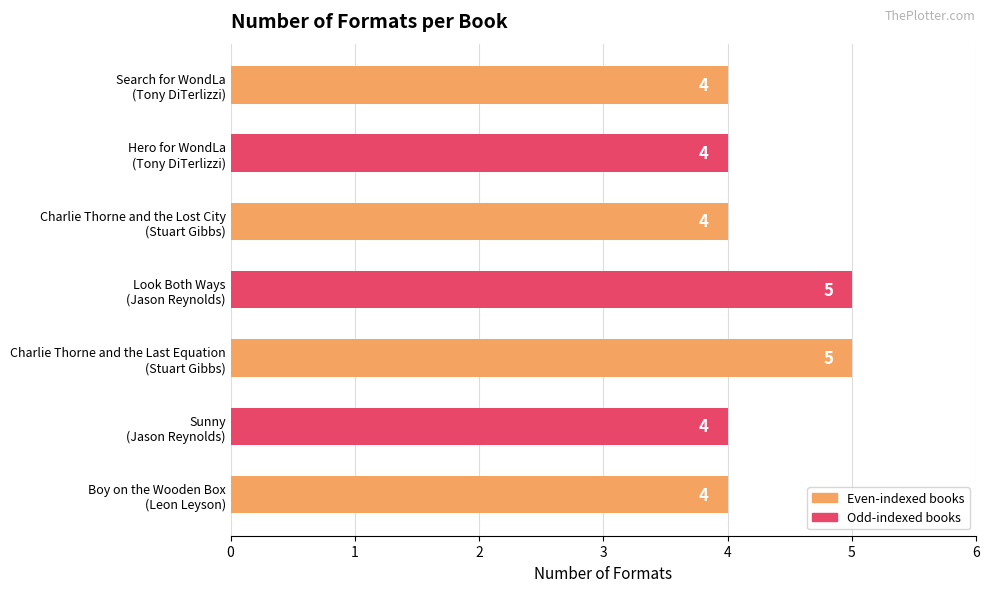

What is the difference between the maximum and second lowest values?

1